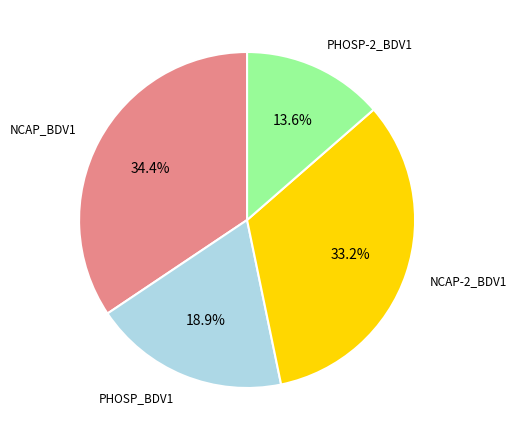

Rank the categories by value from lowest to highest.

PHOSP-2_BDV1, PHOSP_BDV1, NCAP-2_BDV1, NCAP_BDV1